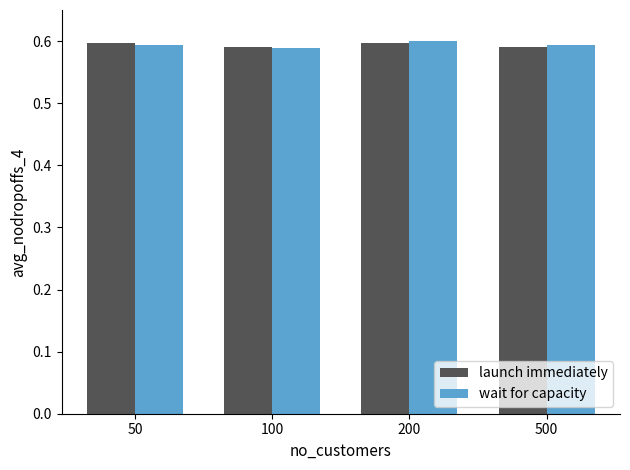

At how many categories does at least one series exceed 0?

4